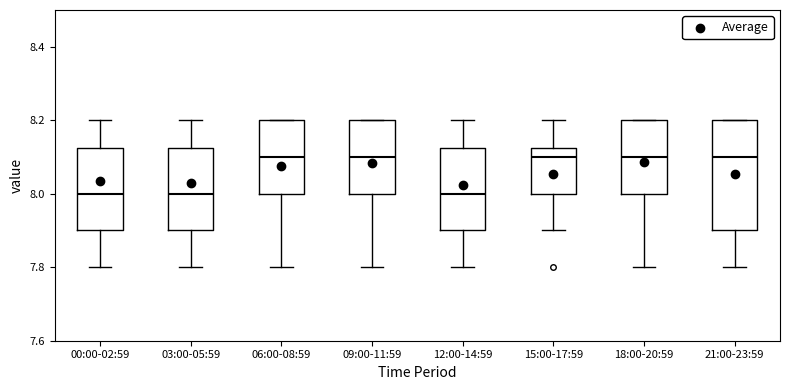

Reading left to right, transcribe this box plot: for each box, give where its median line is, the range the box spans, and where its two whiskers end, as read against the y-axis. The values are not printed on the chart, so give them approximately, as read against the axis.

00:00-02:59: median 8.00, box 7.90 to 8.12, whiskers 7.80 to 8.20
03:00-05:59: median 8.00, box 7.90 to 8.12, whiskers 7.80 to 8.20
06:00-08:59: median 8.10, box 8.00 to 8.20, whiskers 7.80 to 8.20
09:00-11:59: median 8.10, box 8.00 to 8.20, whiskers 7.80 to 8.20
12:00-14:59: median 8.00, box 7.90 to 8.12, whiskers 7.80 to 8.20
15:00-17:59: median 8.10, box 8.00 to 8.12, whiskers 7.90 to 8.20
18:00-20:59: median 8.10, box 8.00 to 8.20, whiskers 7.80 to 8.20
21:00-23:59: median 8.10, box 7.90 to 8.20, whiskers 7.80 to 8.20